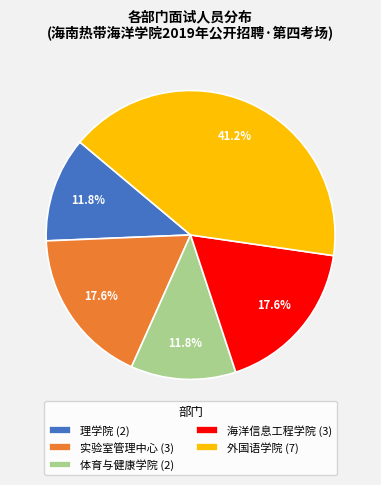

Which has a higher value, 海洋信息工程学院 (3) or 体育与健康学院 (2)?

海洋信息工程学院 (3)